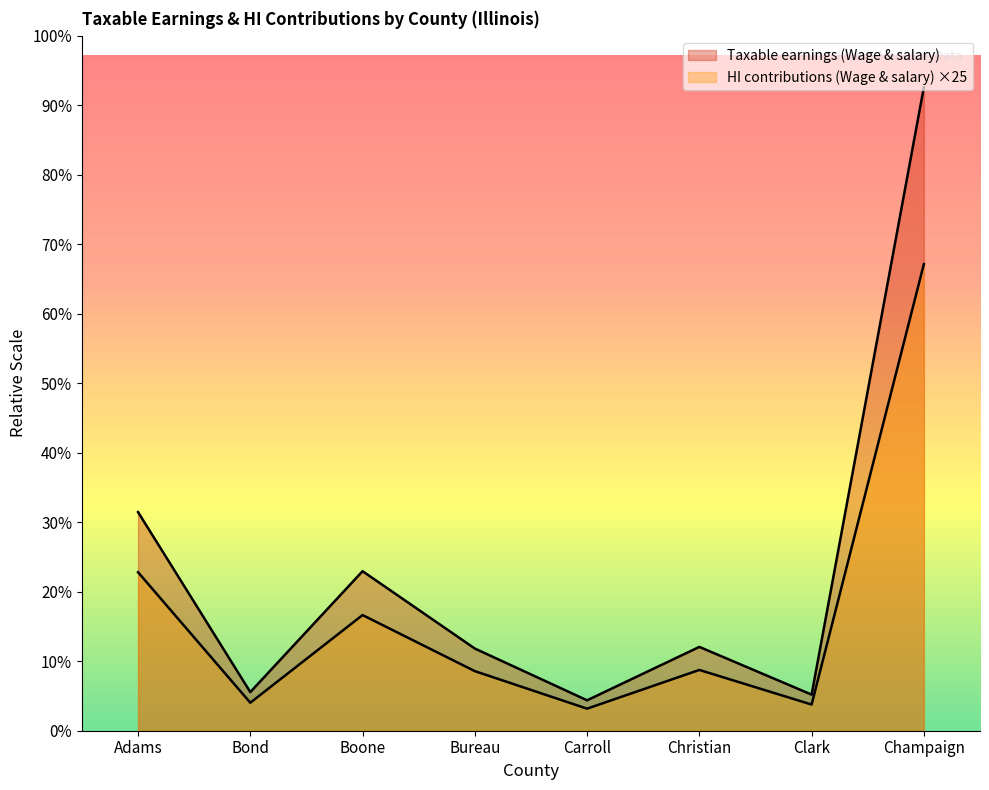

At which category does the chart reach its peak across all series?

Champaign